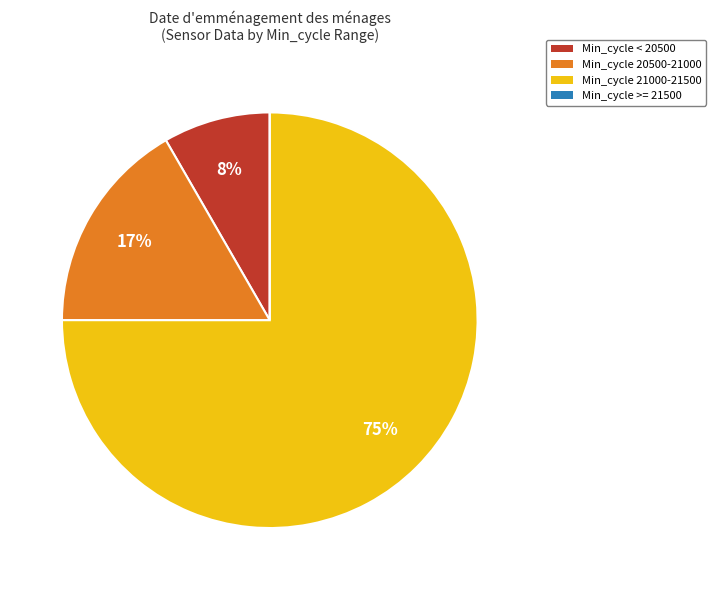

To the nearest percent, what is the average slice percentage?

25%